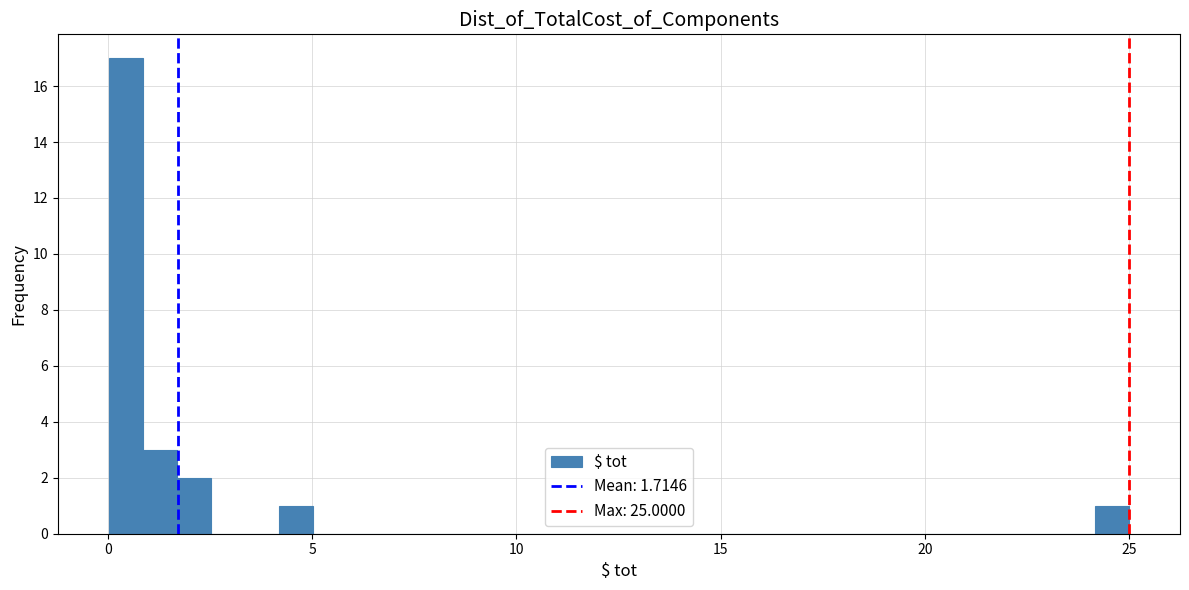

Read against the x-axis, roughly where is the centre of the tallest bar?

0.5